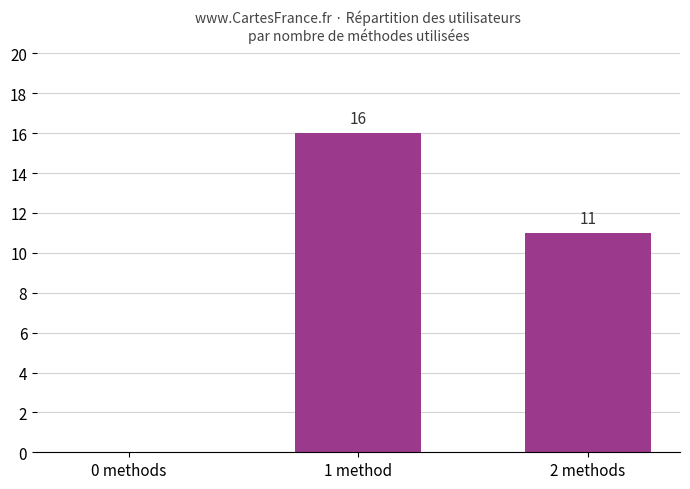

What is the change in value from 0 methods to 2 methods?

+11